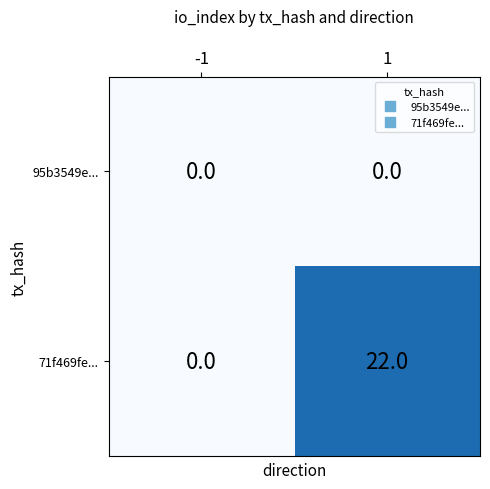

What is the average value of the 71f469fe... series?

11